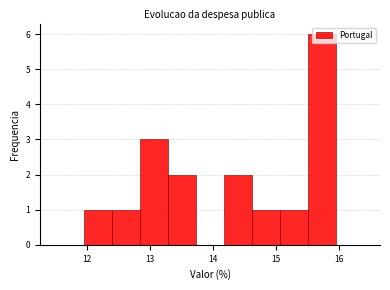

Over which range of the x-axis is the bar tallest?

15.5 to 16.0